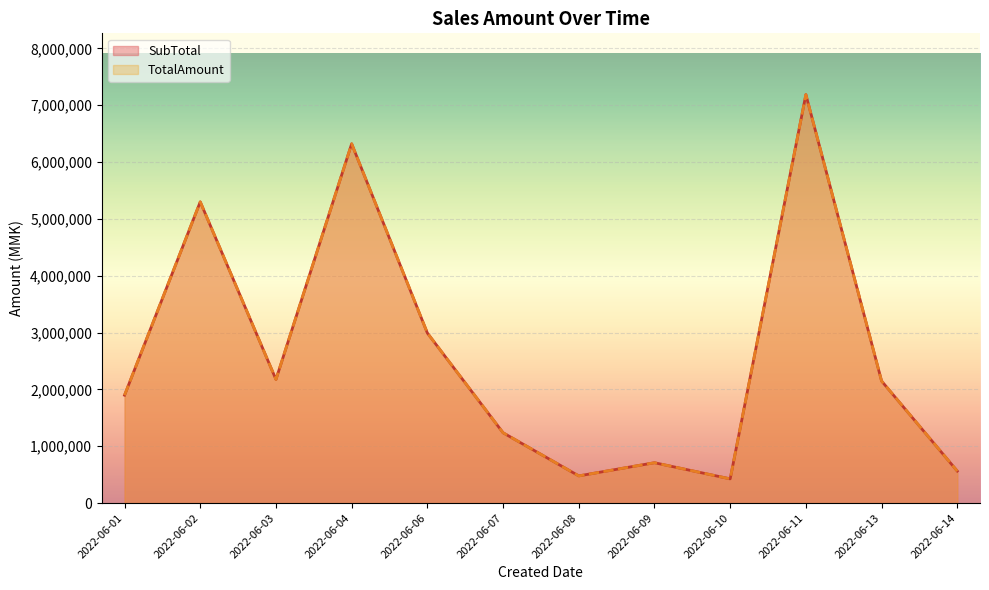

True or false: TotalAmount and SubTotal cross at least once.

False